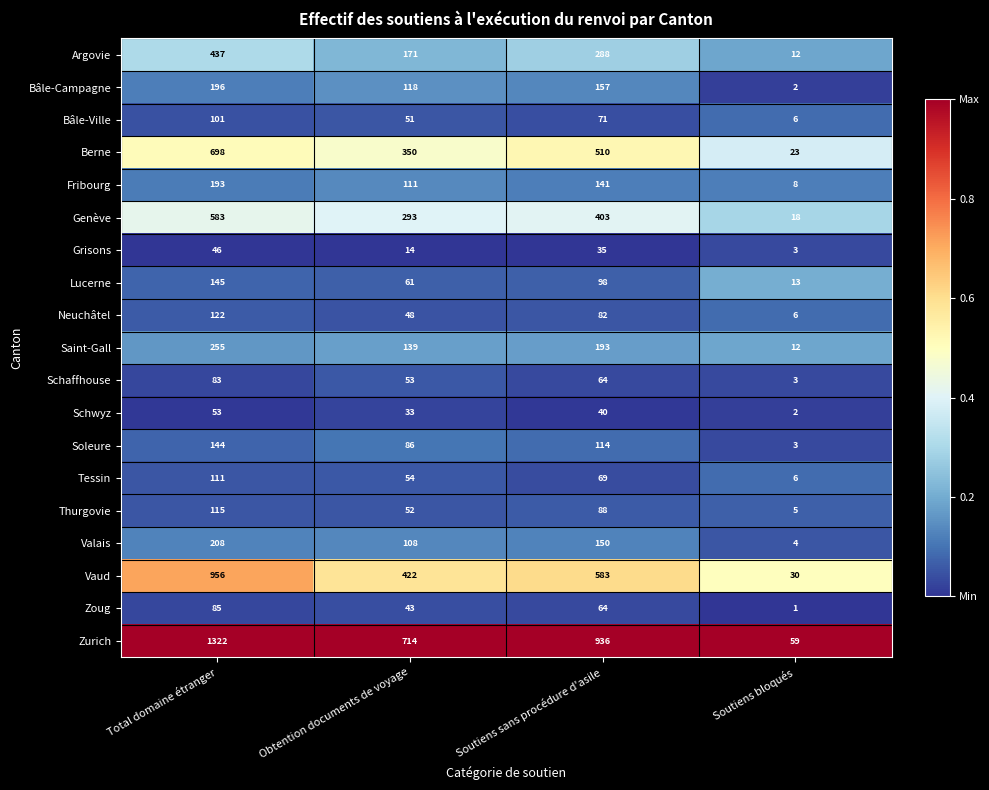

Where is Zoug nearest to the value 43?

Obtention documents de voyage